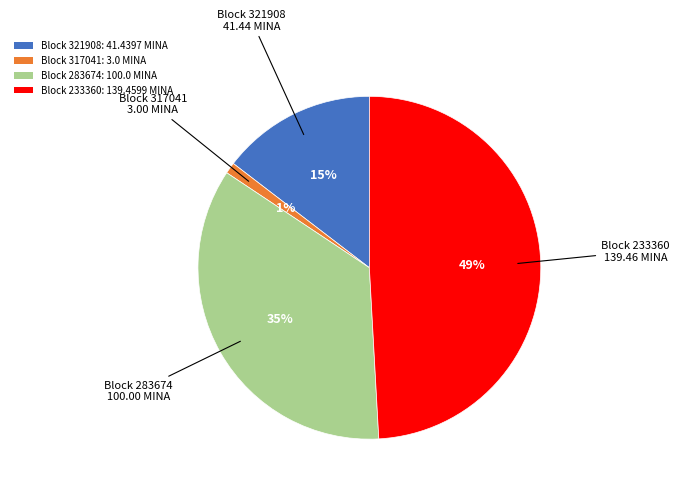

How many slices are in this pie chart?

4